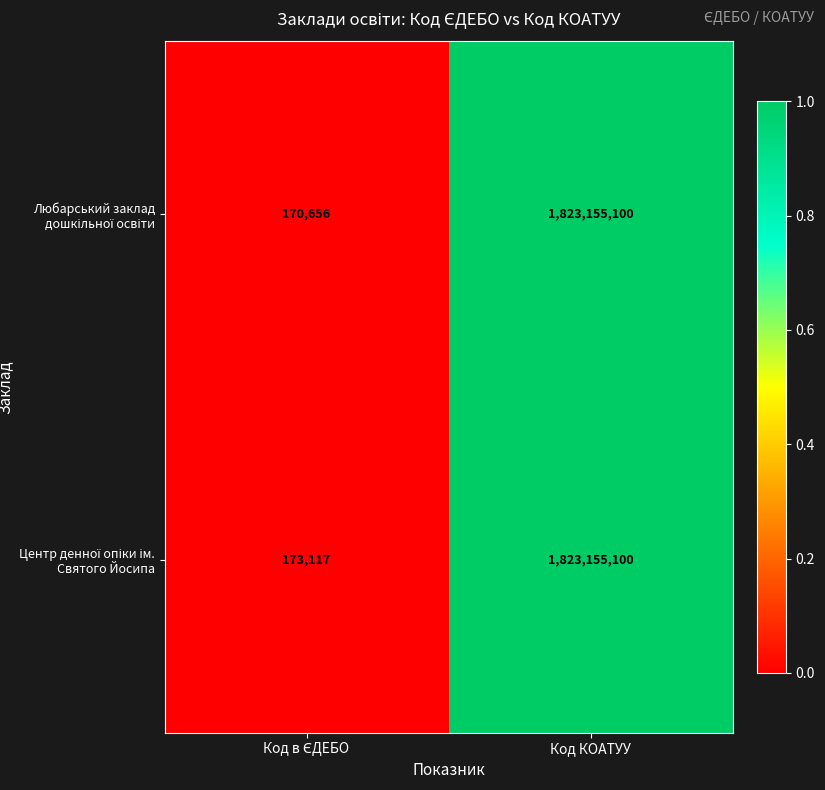

At which category does the chart reach its peak across all series?

Код КОАТУУ